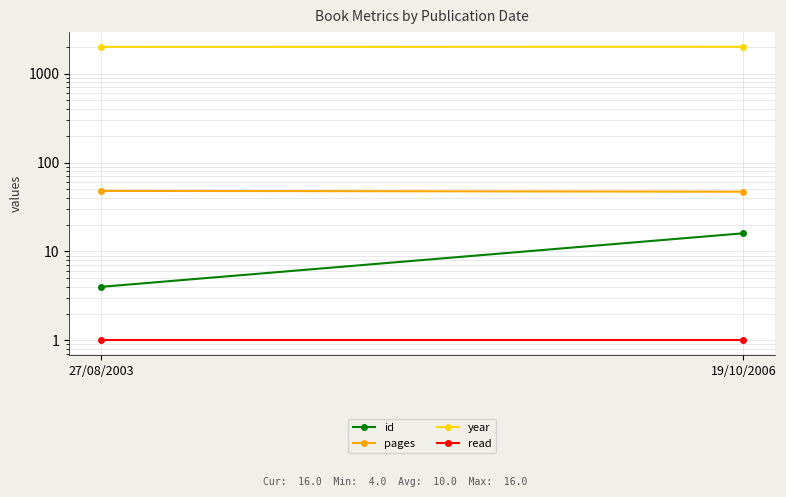

The read series shows 0 at 27/08/2003. True or false?

False